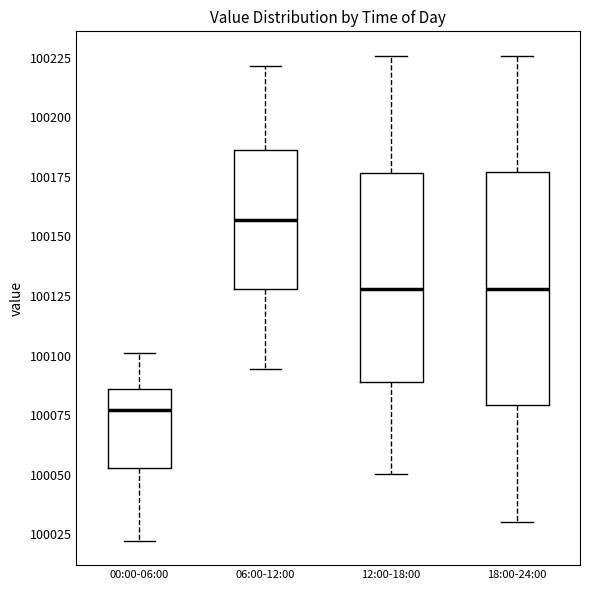

Which box is the tallest, from its lower edge to its upper edge?

18:00-24:00